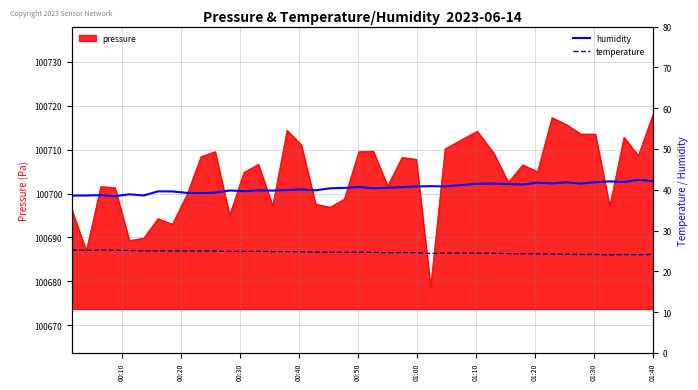

True or false: humidity and temperature intersect in this chart.

False